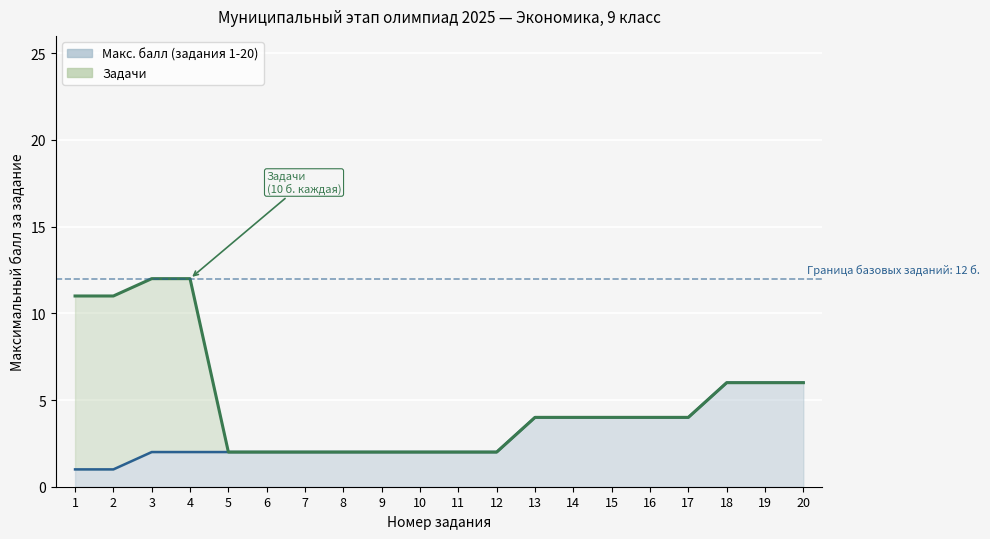

What is the value of the 15th point from the left?

4